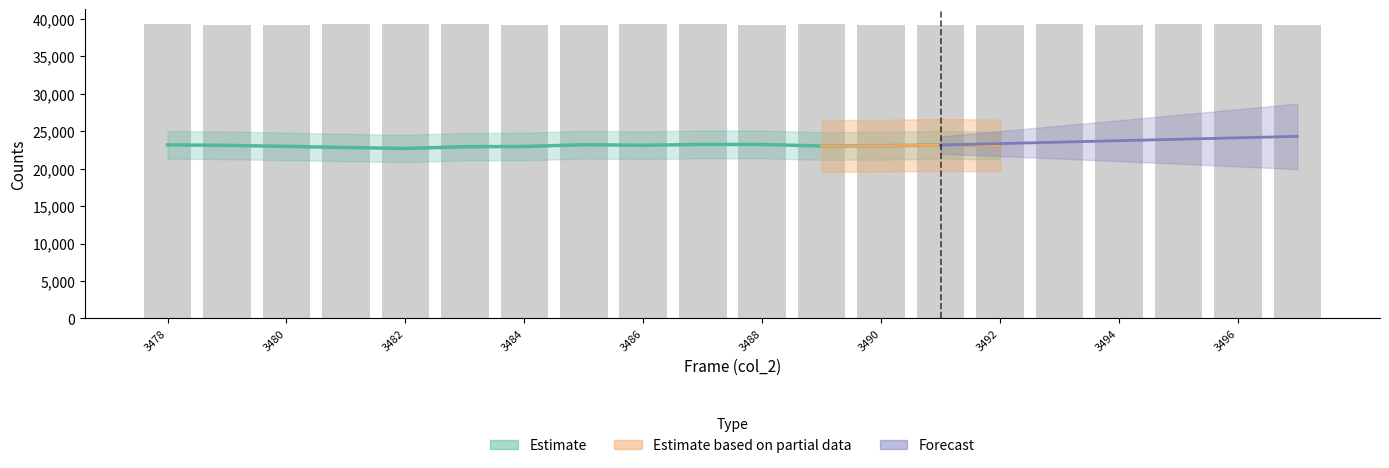

At which label does col_518 reach its peak?

3481